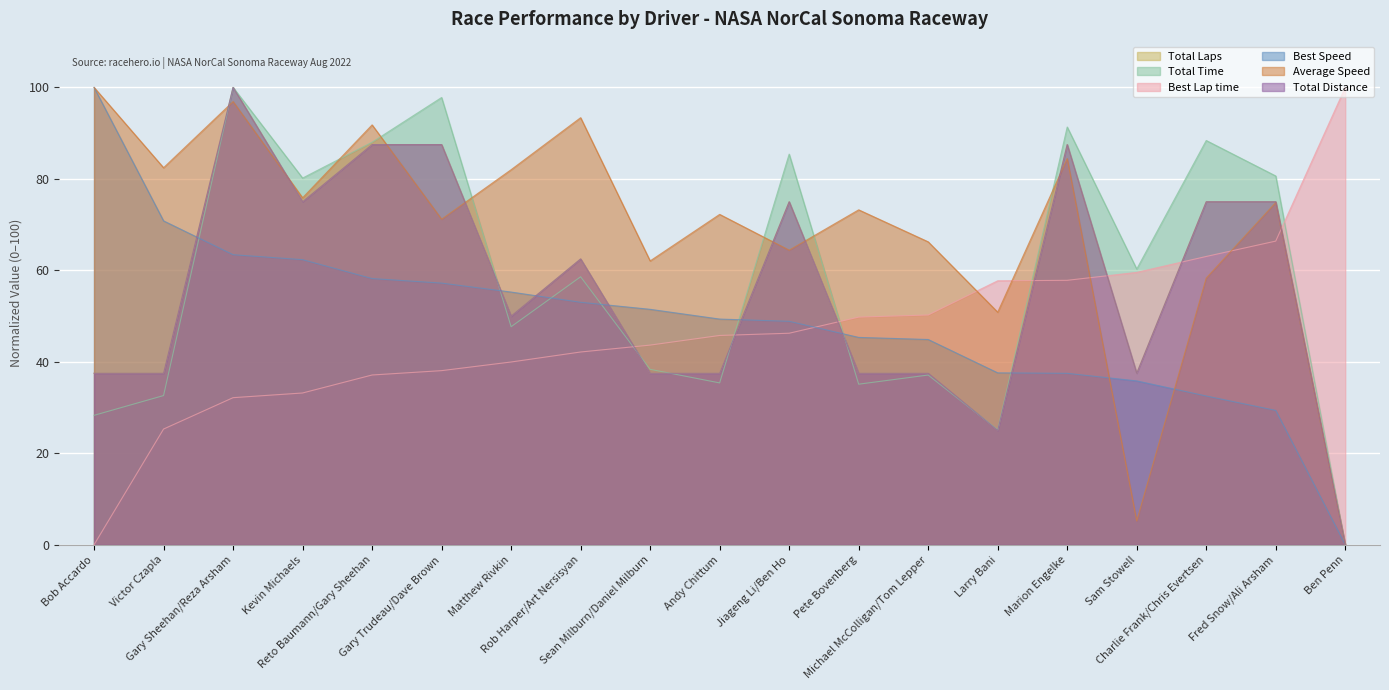

Which series ends up on top after the final intersection of Best Speed and Best Lap time?

Best Lap time